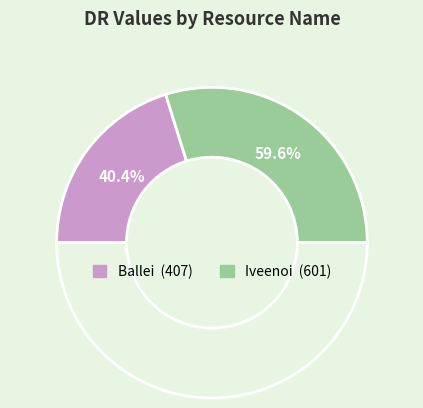

Which category has the smallest portion of the pie?

Ballei